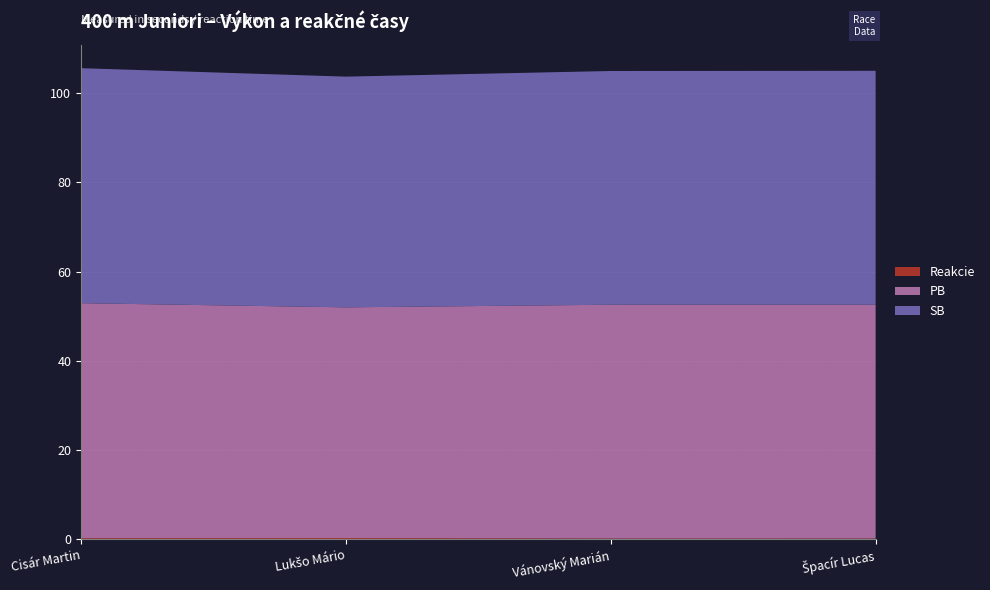

Reading right to left, transcribe all the data shown in this chart.

Reakcie: Špacír Lucas=0.2	Vánovský Marián=0.2	Lukšo Mário=0.3	Cisár Martin=0.3
PB: Špacír Lucas=52.4	Vánovský Marián=52.4	Lukšo Mário=51.7	Cisár Martin=52.7
SB: Špacír Lucas=52.4	Vánovský Marián=52.4	Lukšo Mário=51.7	Cisár Martin=52.7